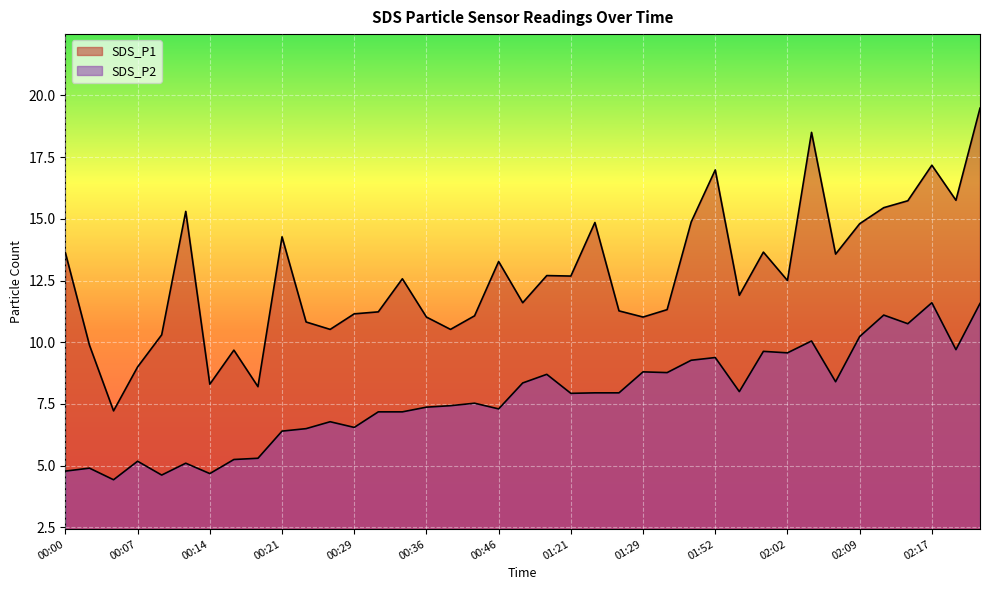

What is the difference between the highest and lowest values at 01:52?

7.6